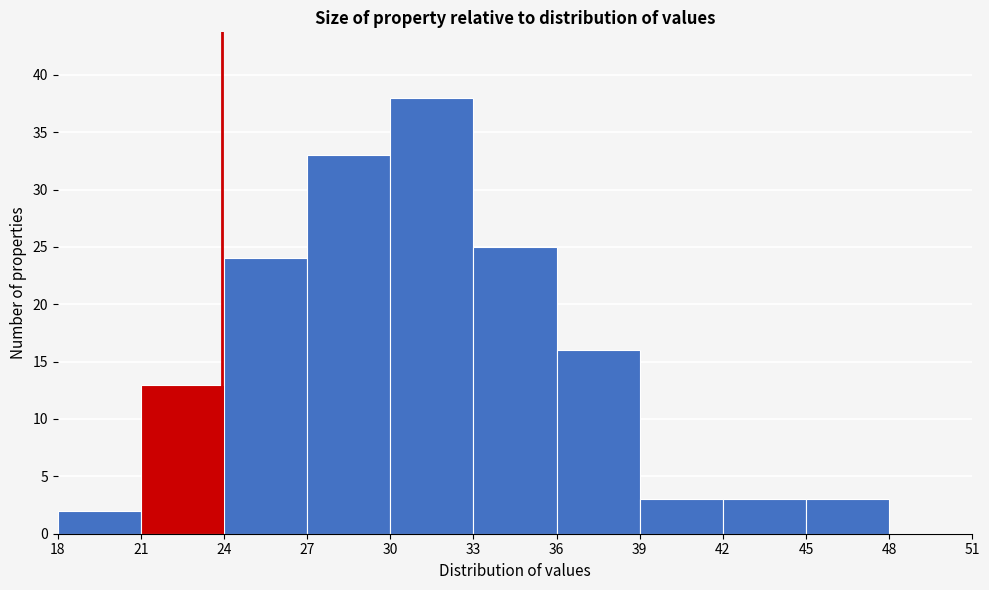

Reading left to right, transcribe this chart: for each bar, give the range it covers on the x-axis and its height. The values are not printed on the chart, so give them approximately, as read against the axis.

18 to 21: 2
21 to 24: 13
24 to 27: 24
27 to 30: 33
30 to 33: 38
33 to 36: 25
36 to 39: 16
39 to 42: 3
42 to 45: 3
45 to 48: 3
48 to 51: 0